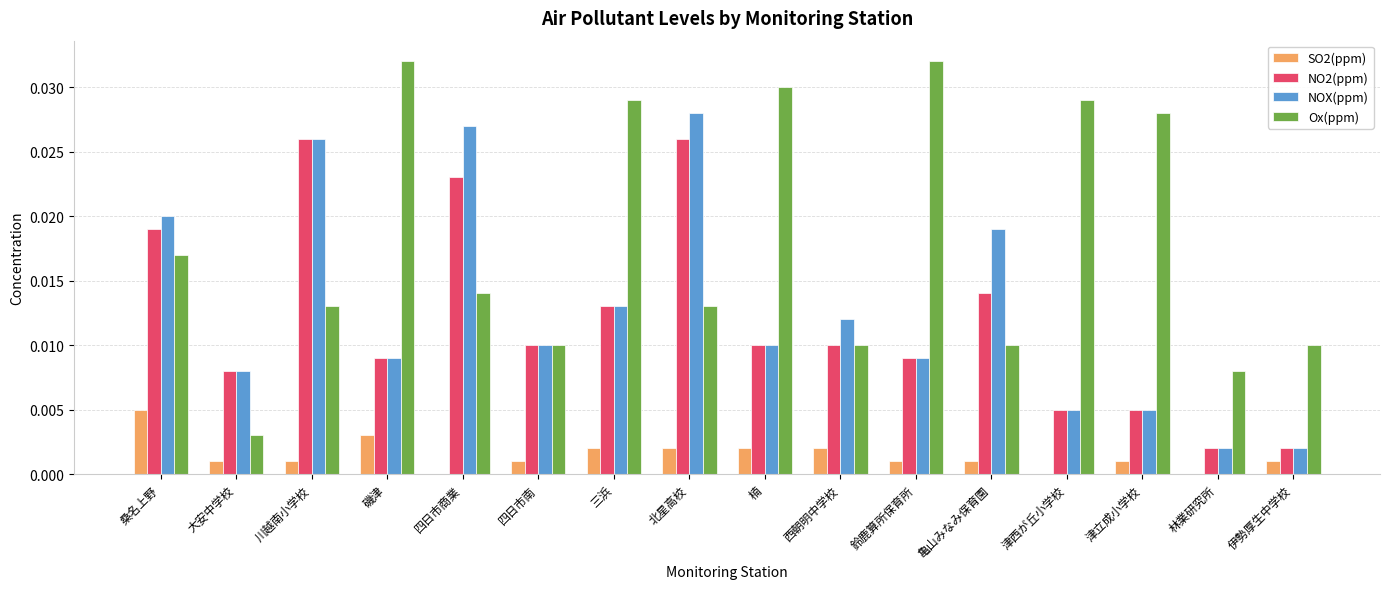

Which series has the largest total across all categories?

Ox(ppm)